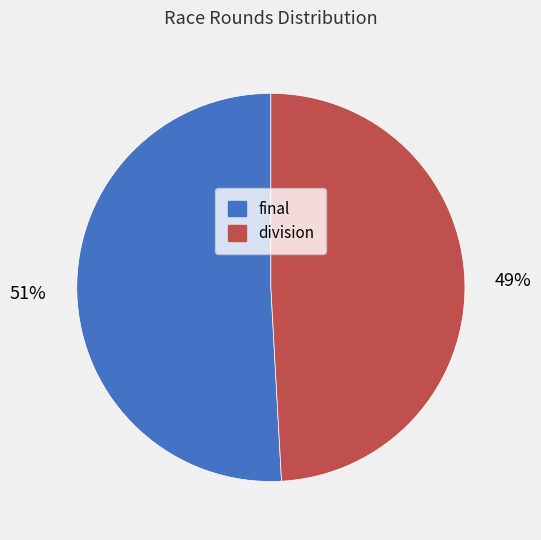

Is the sum of final and division greater than half?

Yes